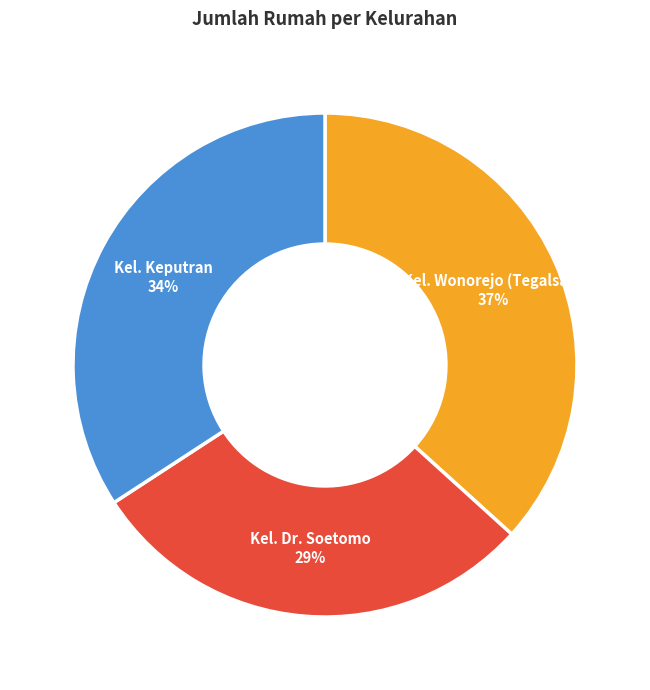

Between Kel. Dr. Soetomo and Kel. Wonorejo (Tegalsari), which is larger?

Kel. Wonorejo (Tegalsari)